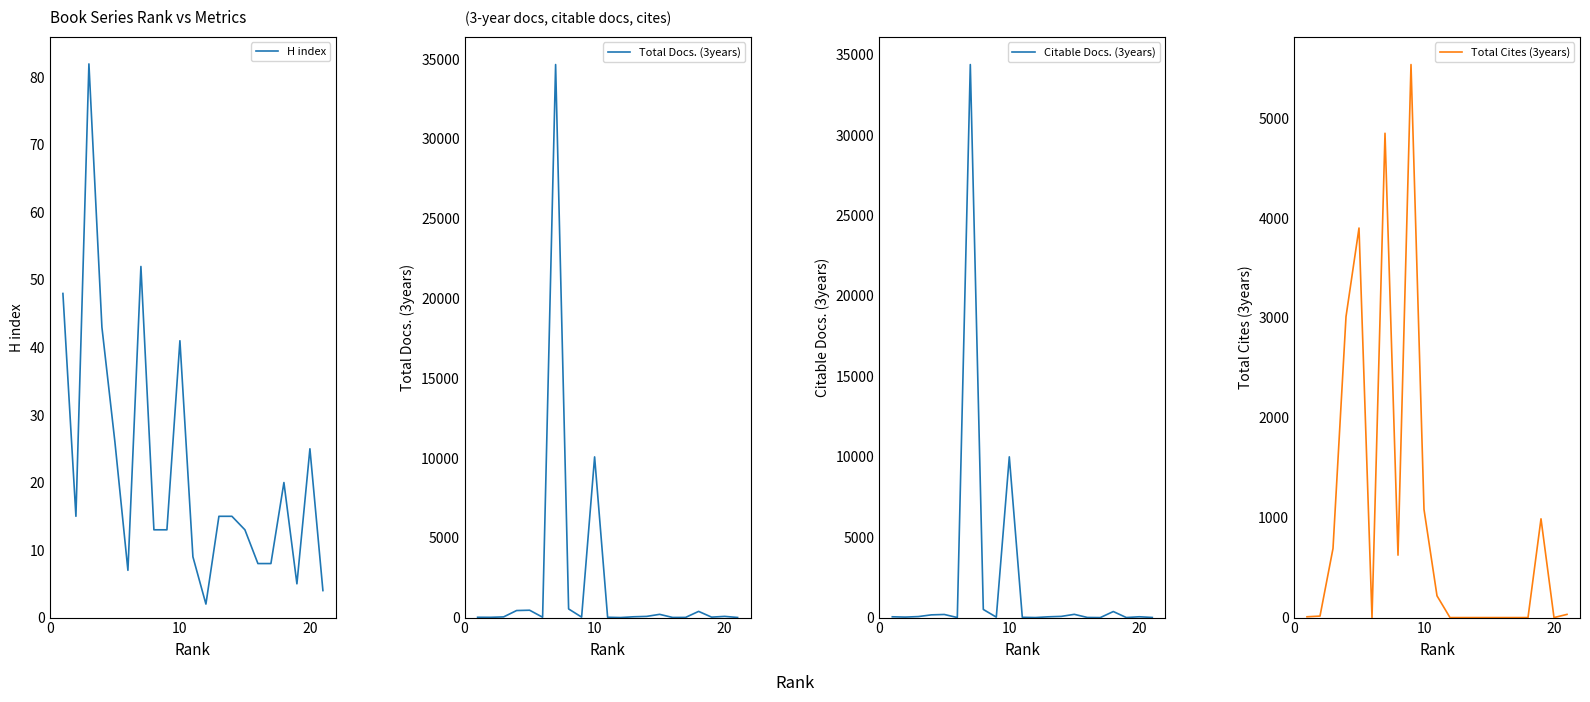

True or false: H index has more than 0 interior local peaks.

True